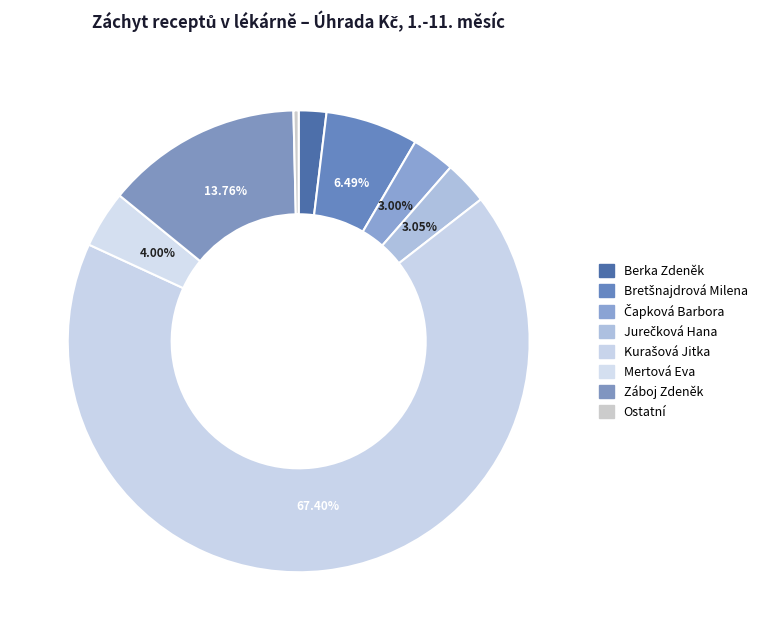

Which slice represents more than half of the pie?

Kurašová Jitka